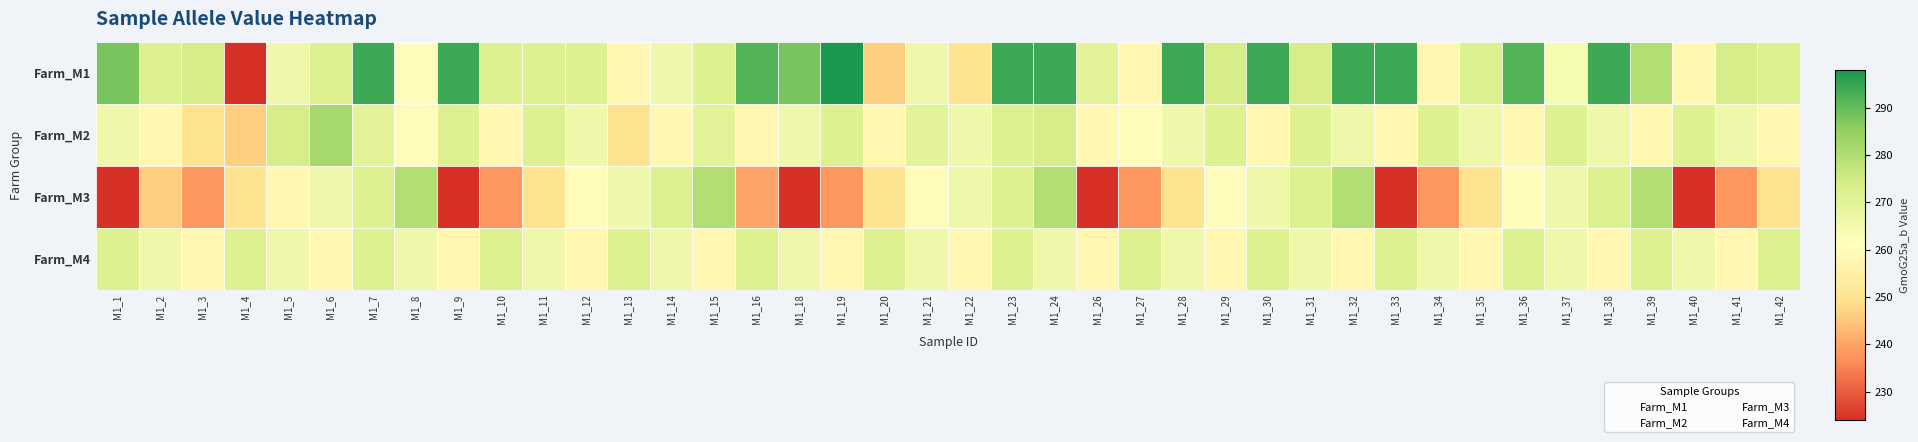

What are all the series names shown in the legend?

Farm_M1, Farm_M2, Farm_M3, Farm_M4